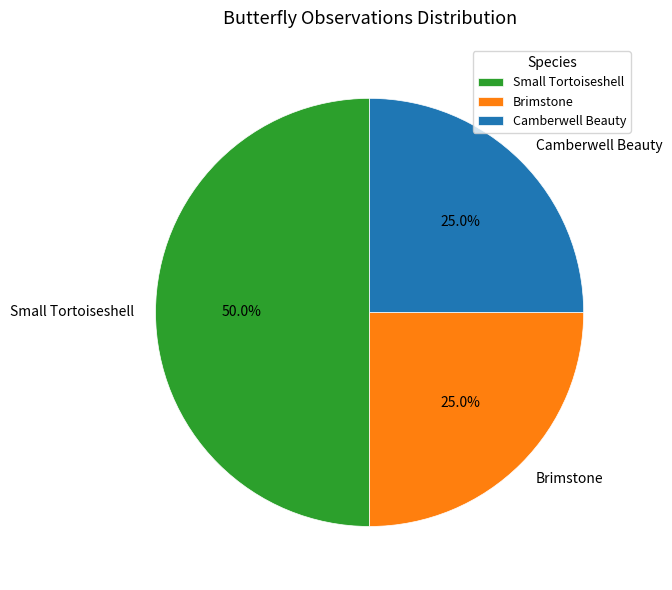

To the nearest percent, what is the difference between the largest and smallest slice percentages?

25%